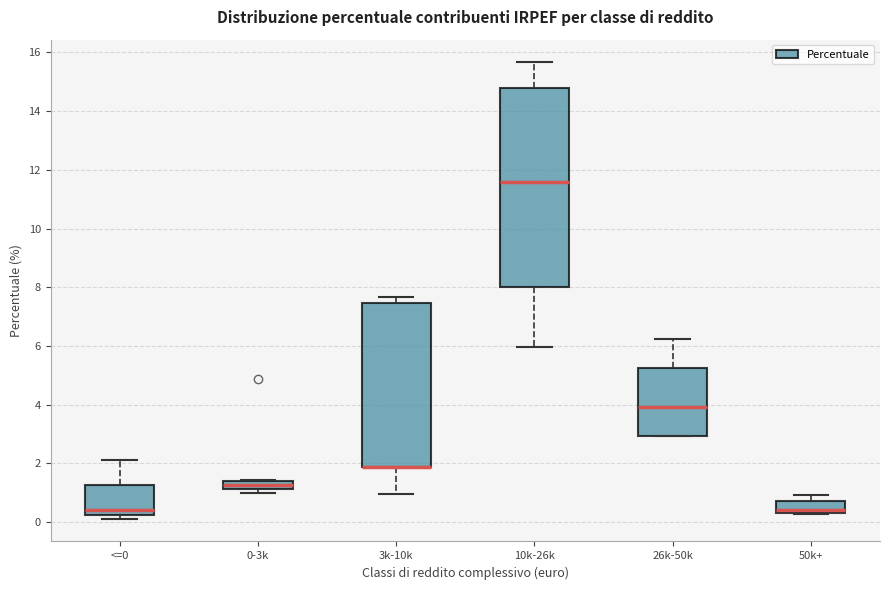

Which box is the tallest, from its lower edge to its upper edge?

10k-26k